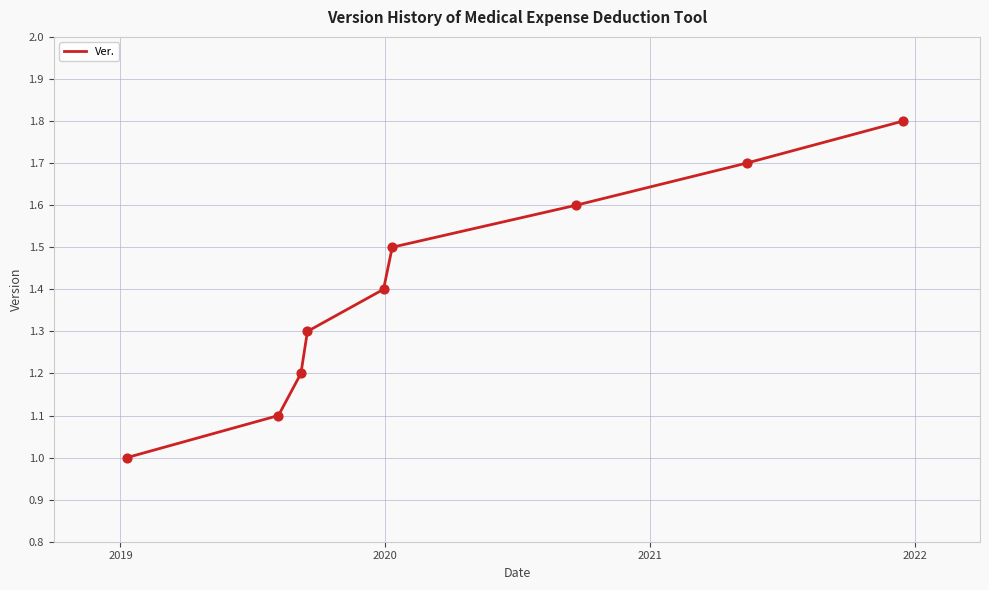

What is the maximum value shown in the chart?

1.8